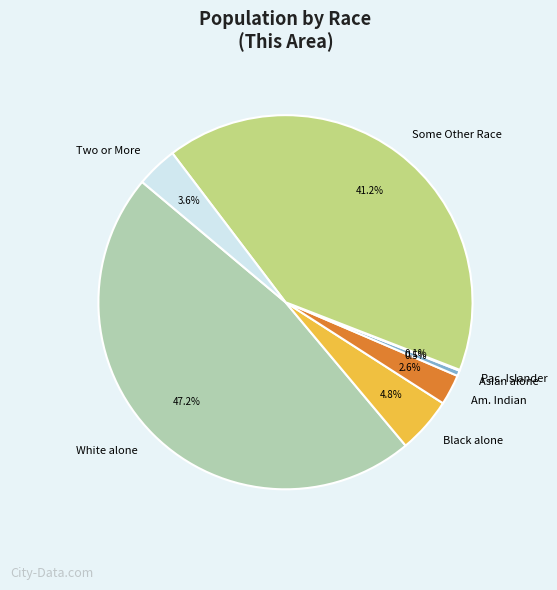

What is the largest slice in the pie chart?

White alone